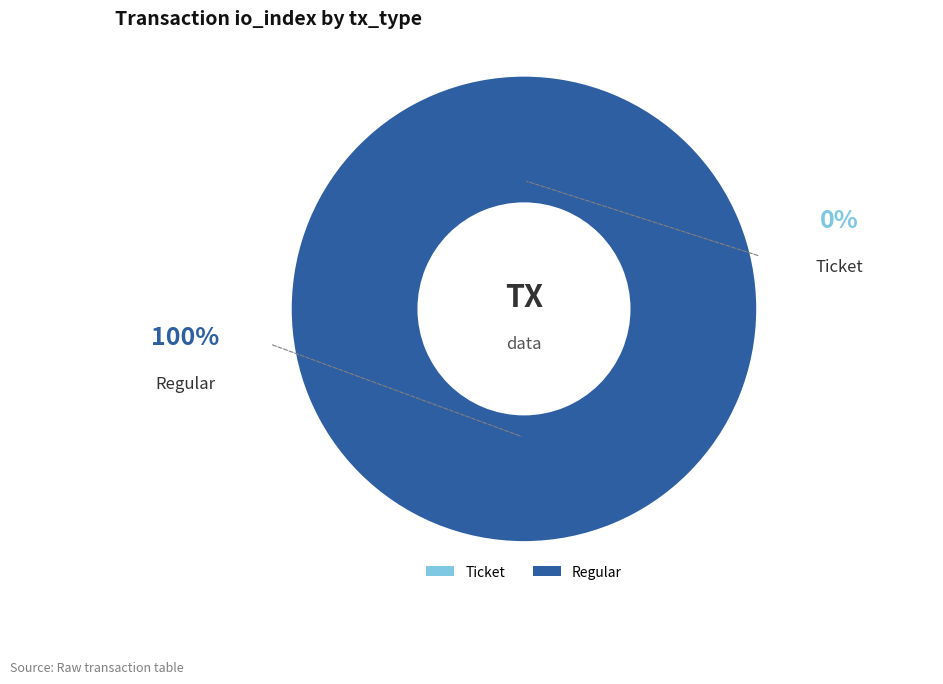

What is the majority slice?

Regular